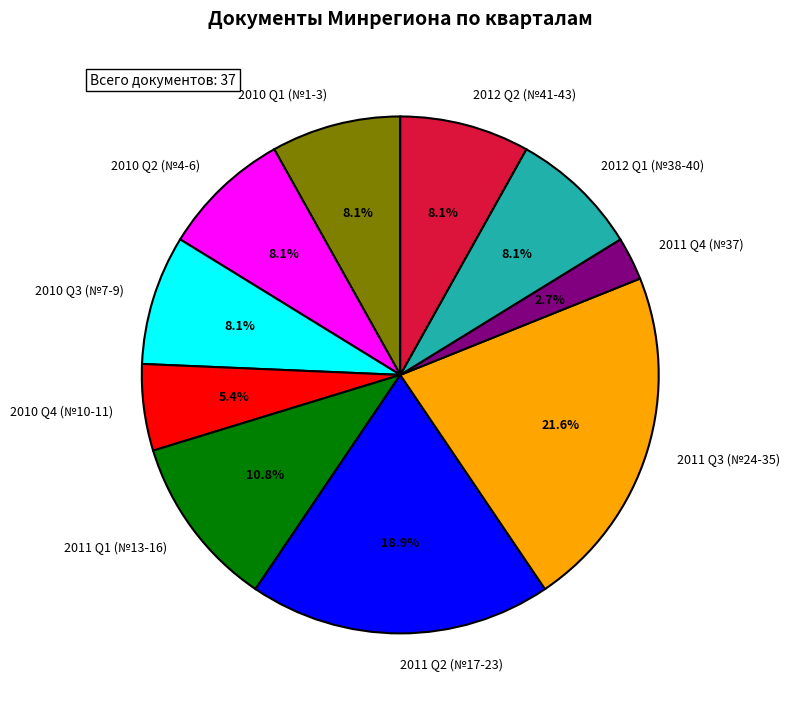

How many segments does this pie chart have?

10